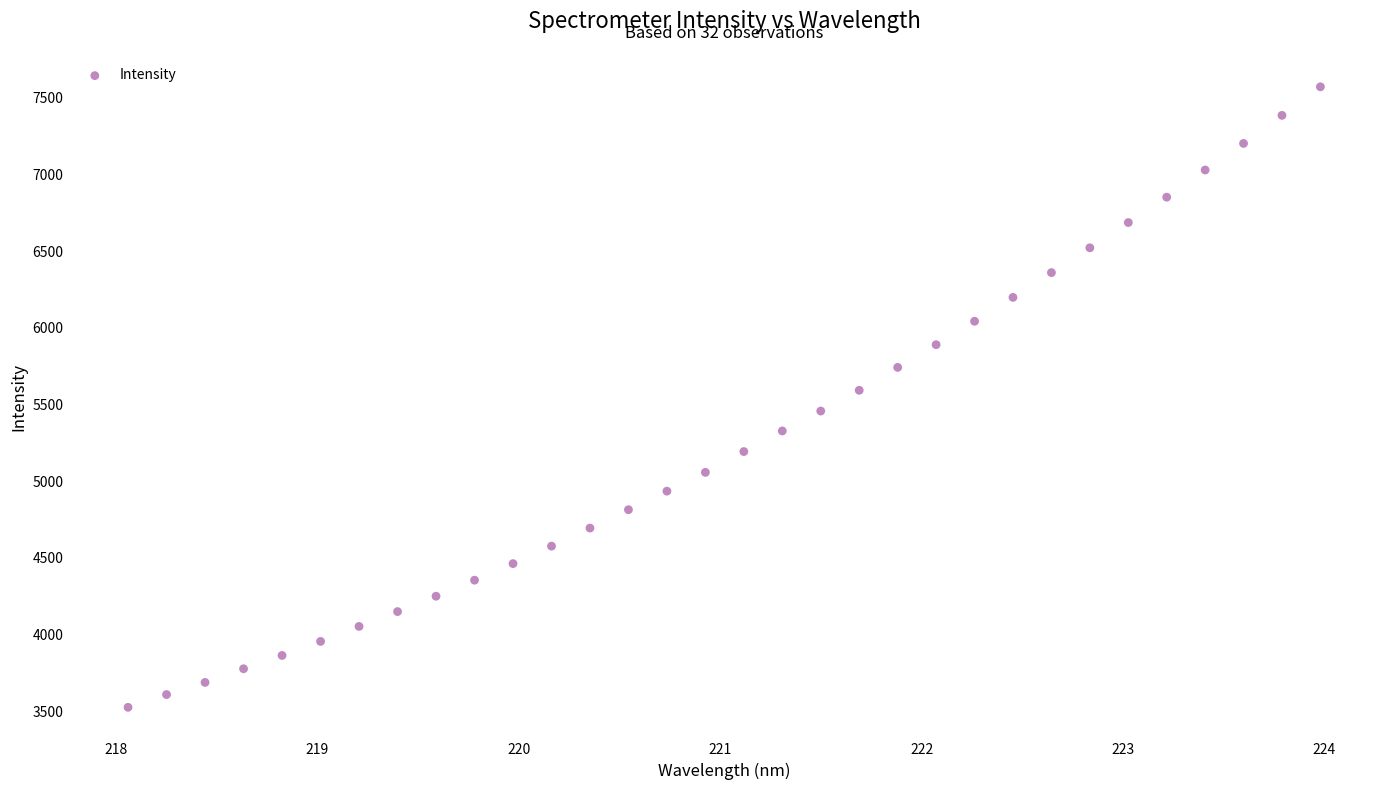

What is the range of Y values (max minus min)?

4046.0